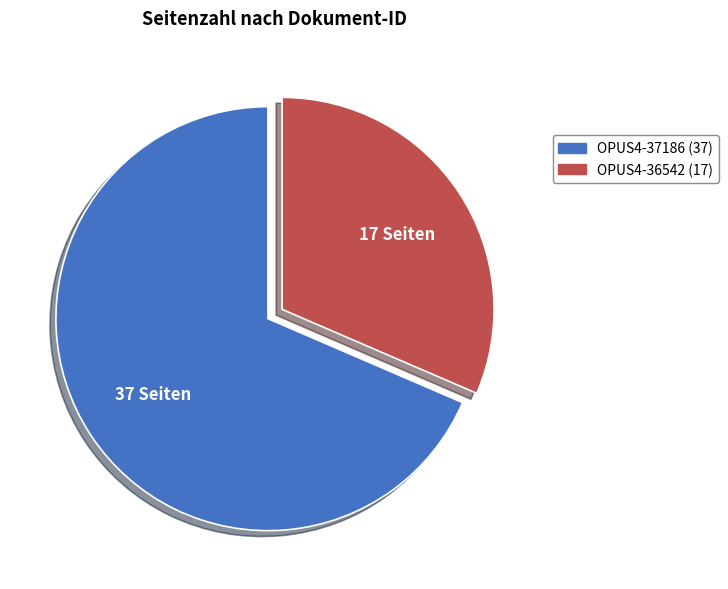

Does OPUS4-37186 account for over 50% of the chart?

Yes